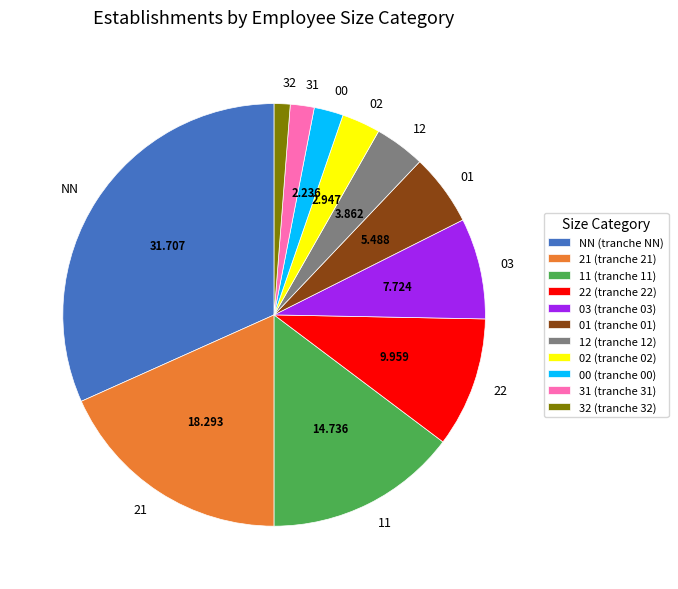

Is there any slice that represents more than half of the pie?

No